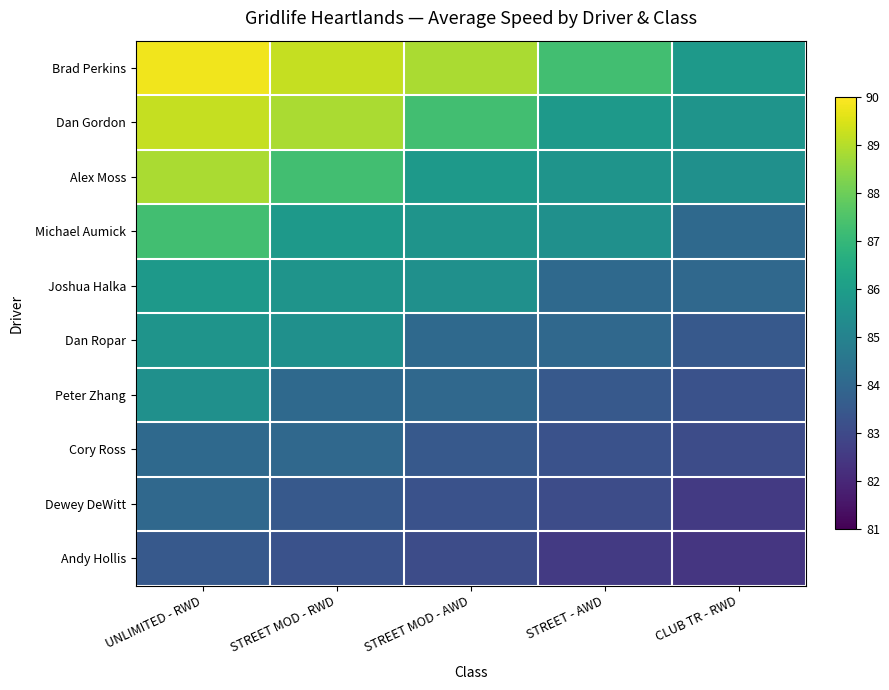

Reading left to right, extract all data points from this chart.

Brad Perkins: UNLIMITED - RWD=89.8	STREET MOD - RWD=89.2	STREET MOD - AWD=88.9	STREET - AWD=87.3	CLUB TR - RWD=85.9
Dan Gordon: UNLIMITED - RWD=89.2	STREET MOD - RWD=88.9	STREET MOD - AWD=87.3	STREET - AWD=85.9	CLUB TR - RWD=85.7
Alex Moss: UNLIMITED - RWD=88.9	STREET MOD - RWD=87.3	STREET MOD - AWD=85.9	STREET - AWD=85.7	CLUB TR - RWD=85.5
Michael Aumick: UNLIMITED - RWD=87.3	STREET MOD - RWD=85.9	STREET MOD - AWD=85.7	STREET - AWD=85.5	CLUB TR - RWD=84.1
Joshua Halka: UNLIMITED - RWD=85.9	STREET MOD - RWD=85.7	STREET MOD - AWD=85.5	STREET - AWD=84.1	CLUB TR - RWD=84.0
Dan Ropar: UNLIMITED - RWD=85.7	STREET MOD - RWD=85.5	STREET MOD - AWD=84.1	STREET - AWD=84.0	CLUB TR - RWD=83.5
Peter Zhang: UNLIMITED - RWD=85.5	STREET MOD - RWD=84.1	STREET MOD - AWD=84.0	STREET - AWD=83.5	CLUB TR - RWD=83.3
Cory Ross: UNLIMITED - RWD=84.1	STREET MOD - RWD=84.0	STREET MOD - AWD=83.5	STREET - AWD=83.3	CLUB TR - RWD=83.1
Dewey DeWitt: UNLIMITED - RWD=84.0	STREET MOD - RWD=83.5	STREET MOD - AWD=83.3	STREET - AWD=83.1	CLUB TR - RWD=82.5
Andy Hollis: UNLIMITED - RWD=83.5	STREET MOD - RWD=83.3	STREET MOD - AWD=83.1	STREET - AWD=82.5	CLUB TR - RWD=82.4